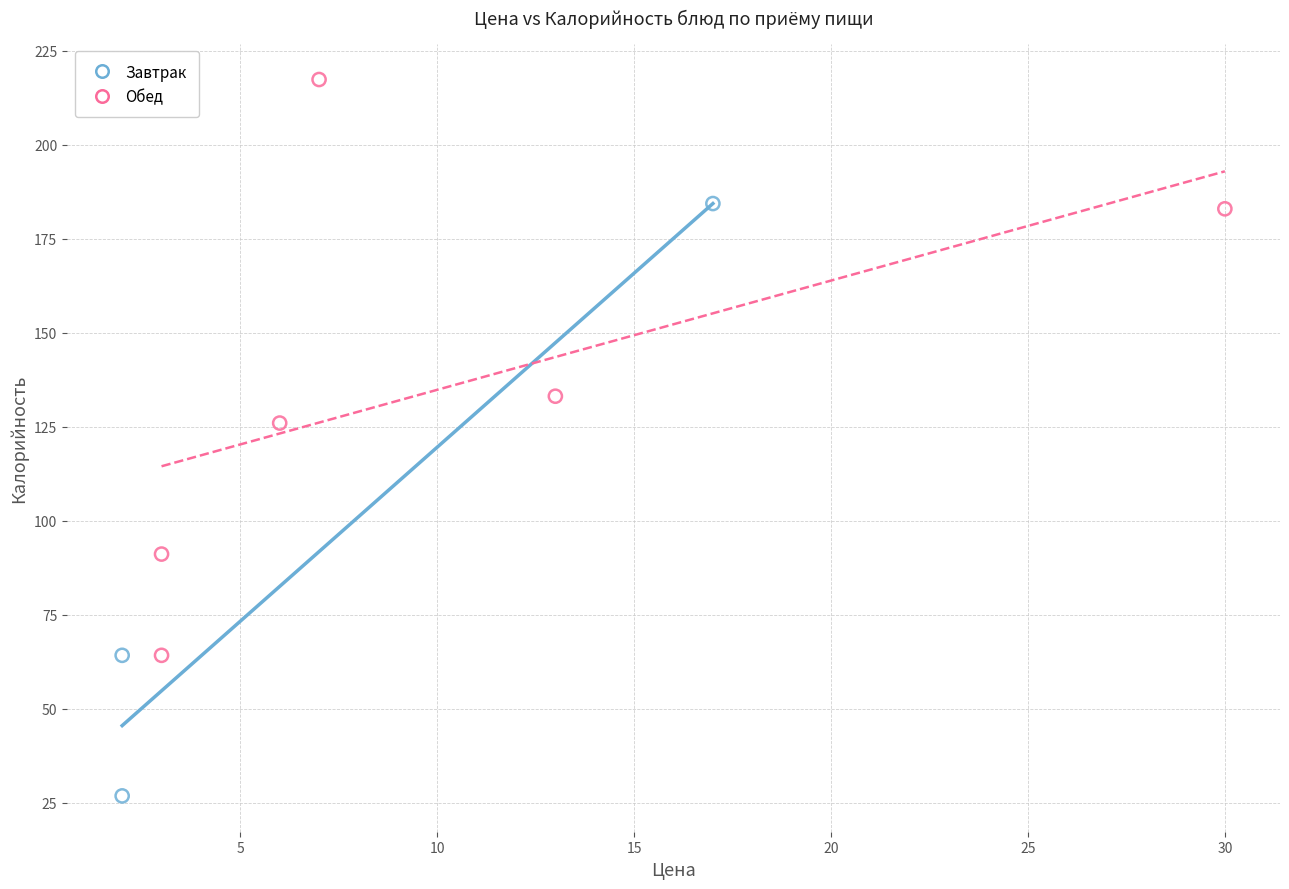

Which series contains the highest Y value?

Обед